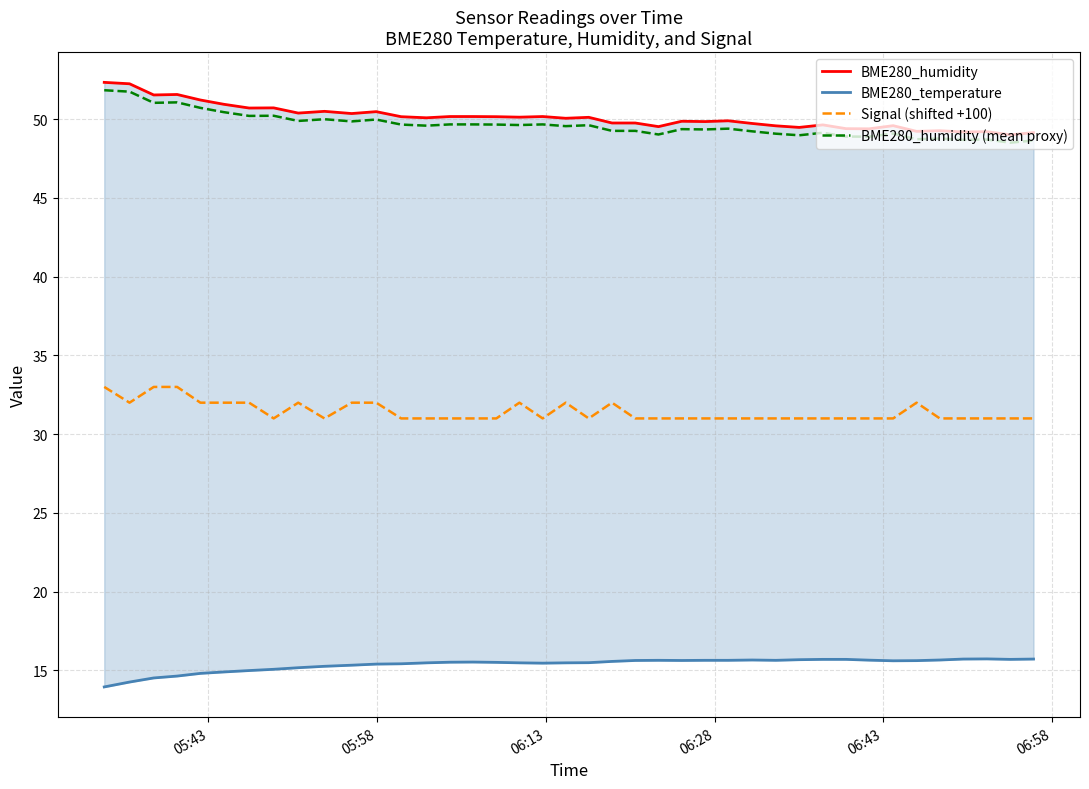

How many interior local valleys does the BME280_humidity (mean proxy) series have?

14